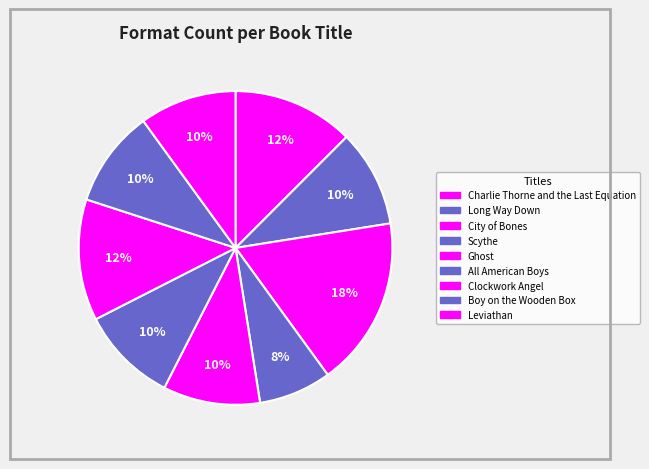

How many segments does this pie chart have?

9